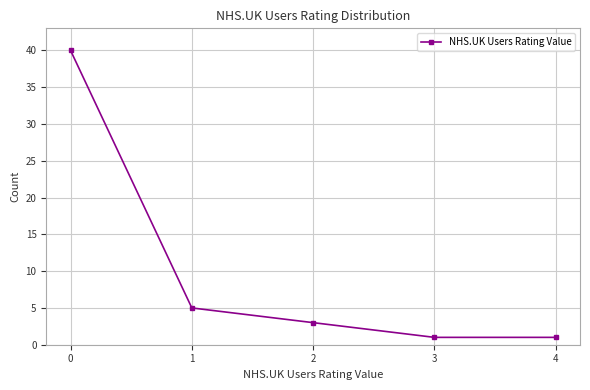

What is the average value?

10